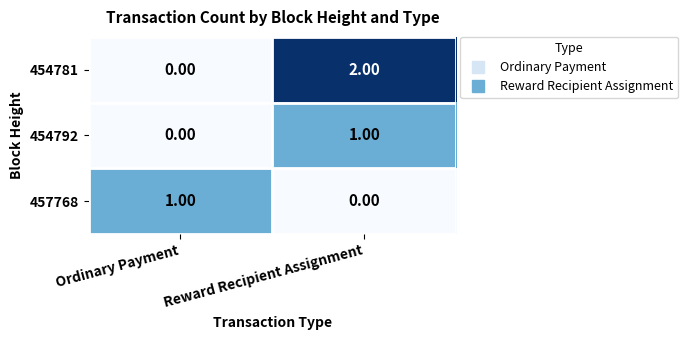

At which label is 457768 closest to 0?

Reward Recipient Assignment